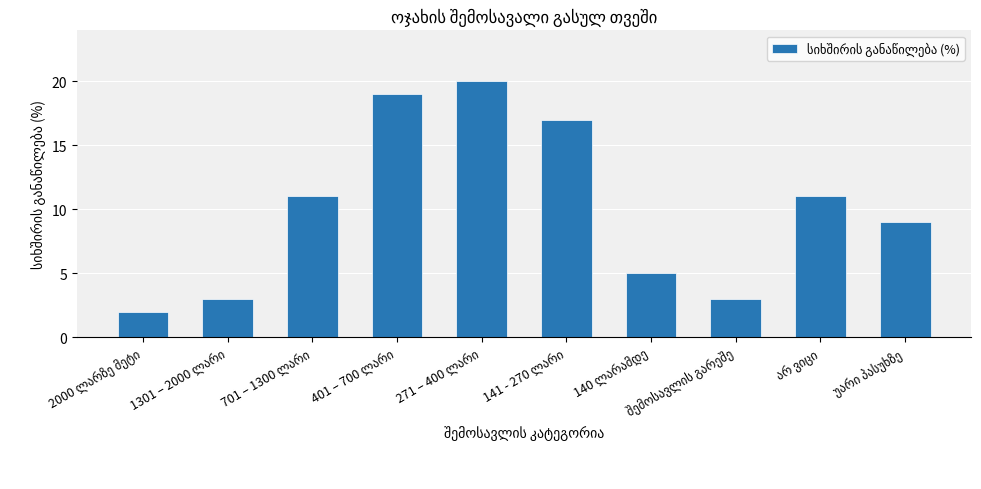

What is the average value?

10